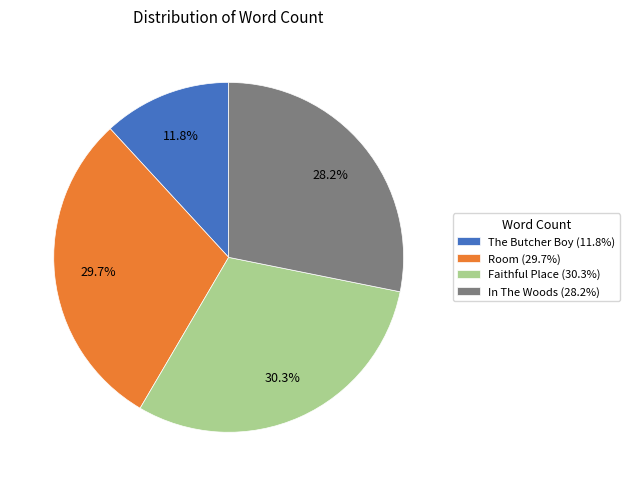

Rank the categories by value from lowest to highest.

The Butcher Boy, In The Woods, Room, Faithful Place